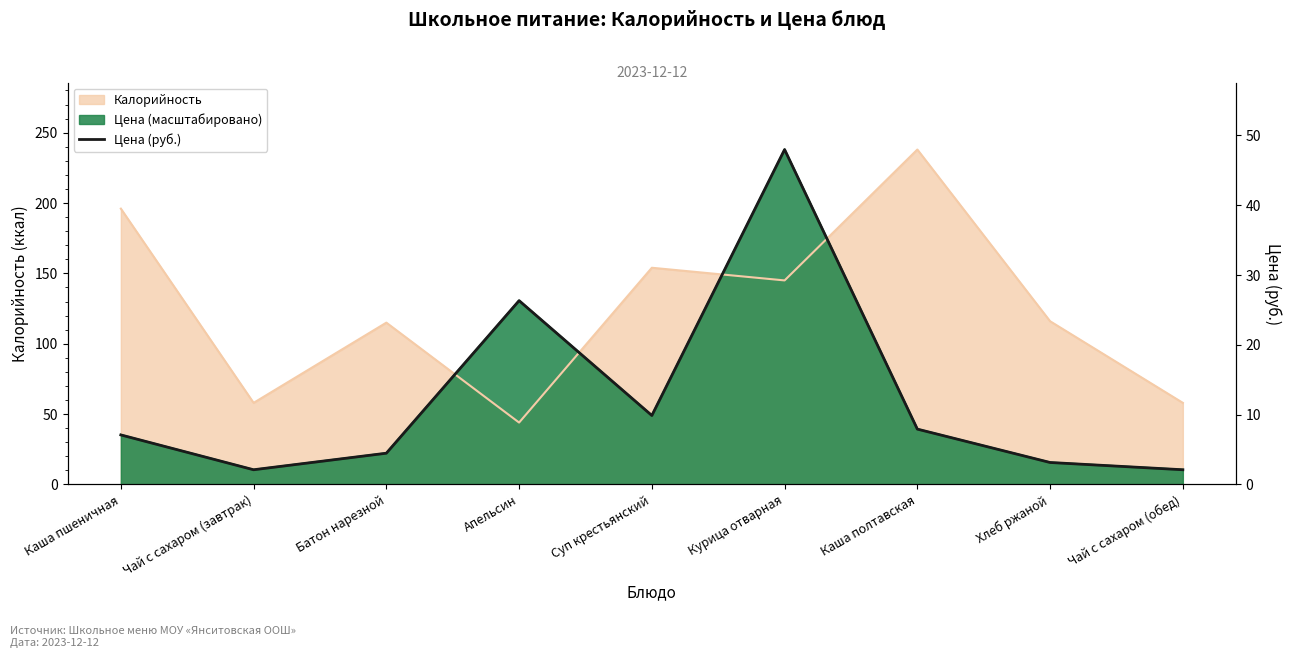

How many data points does each series have?

9